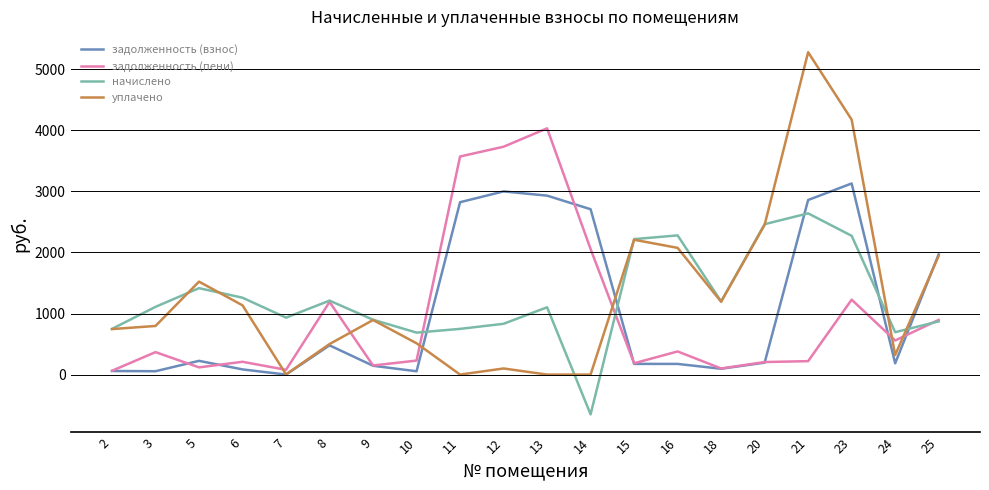

Which label corresponds to the largest value in the chart?

21